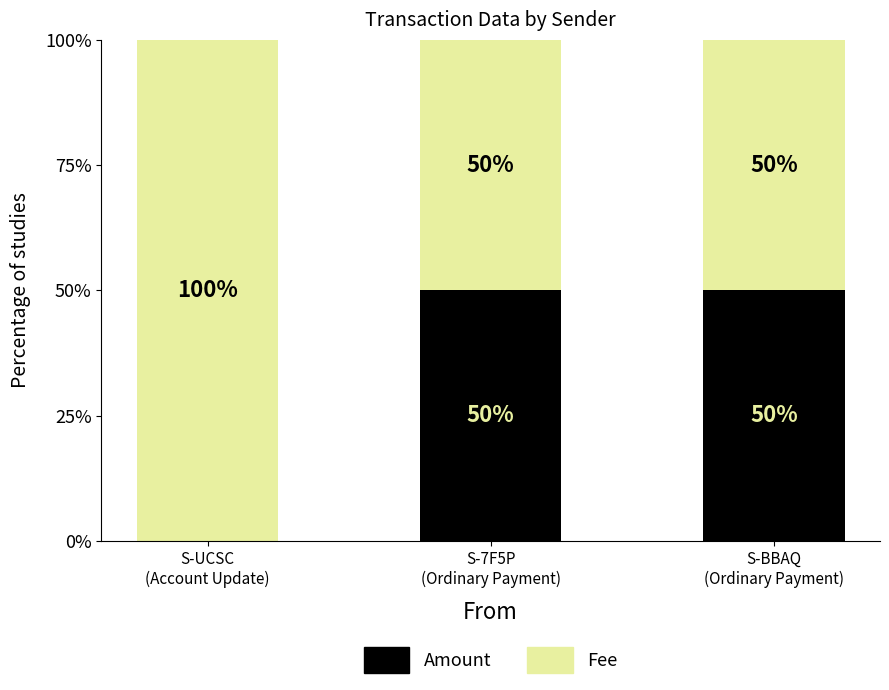

Are the bars grouped side by side (vs. stacked)?

No